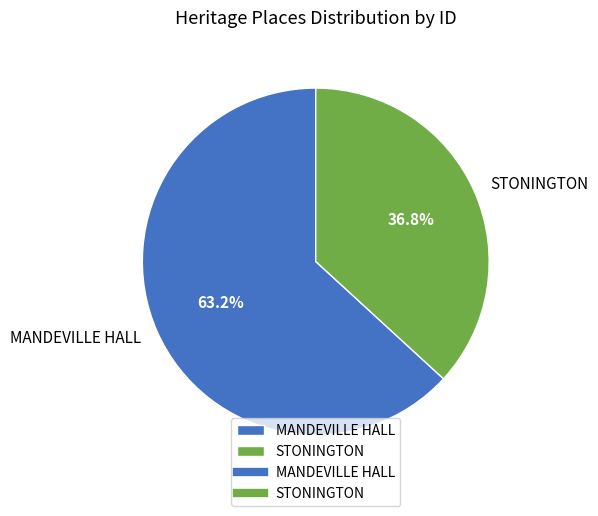

Rank the categories by value from highest to lowest.

MANDEVILLE HALL, STONINGTON